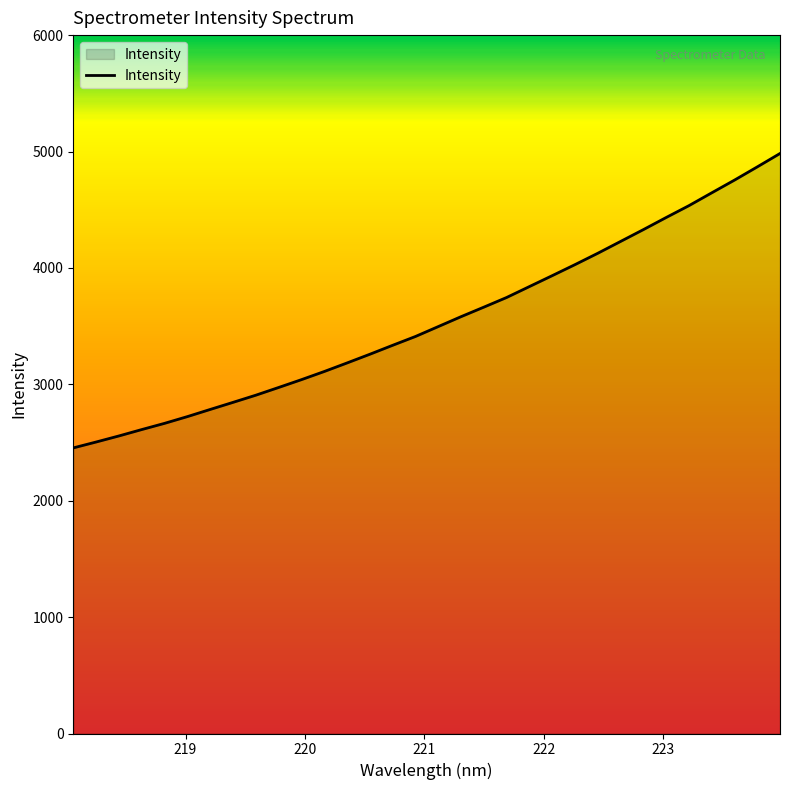

What is the difference between the second highest and minimum values?

2414.1